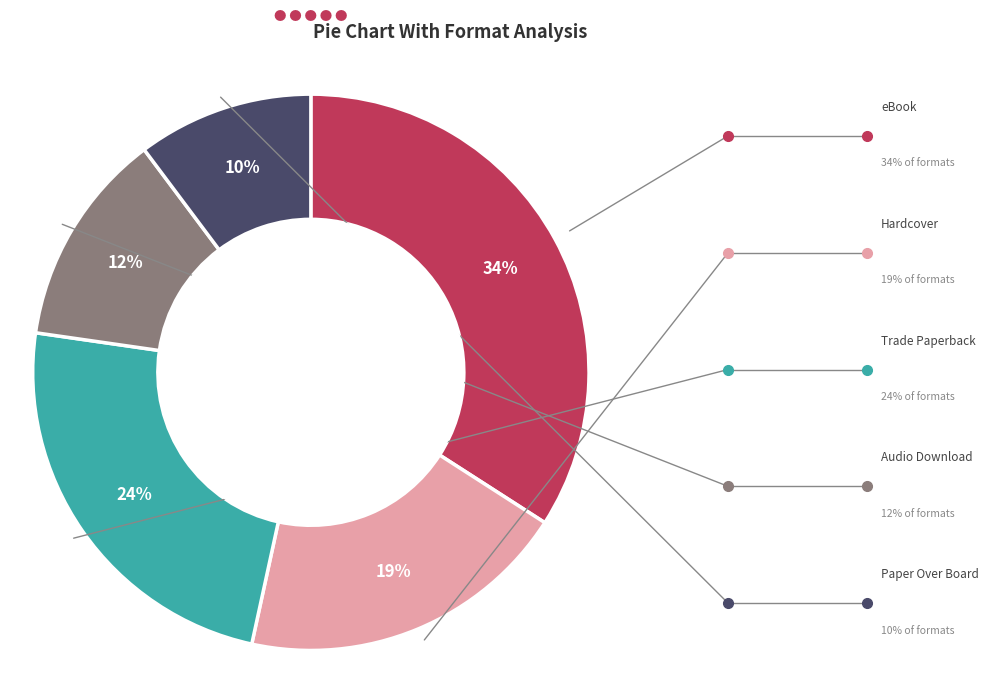

The Audio Download slice represents 24% of the pie. True or false?

False